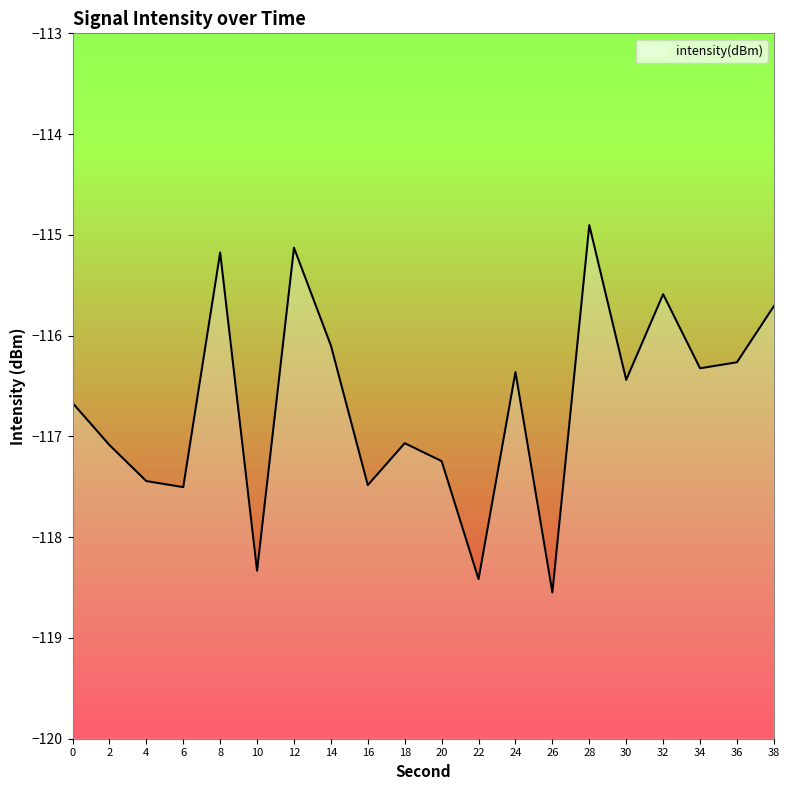

What is the minimum value shown in the chart?

-118.5